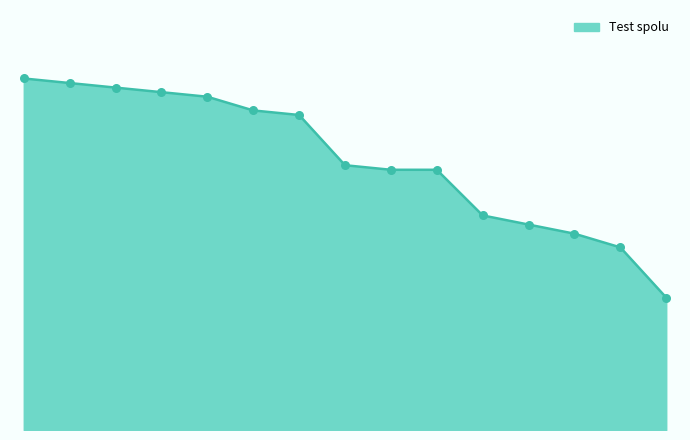

Is this an area chart (filled region under the line)?

Yes